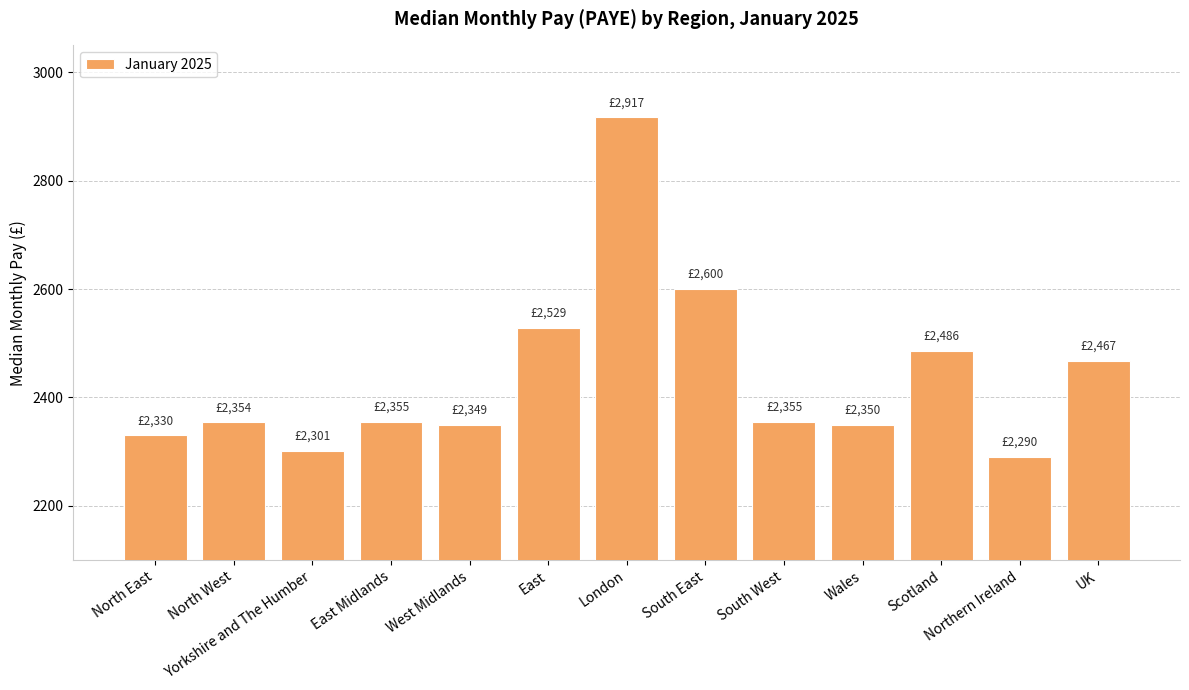

True or false: the data shows 2350 at Wales.

True